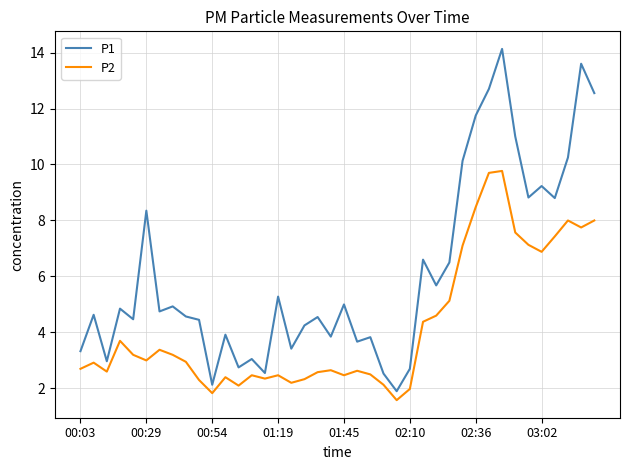

How many interior local peaks does the P2 series have?

10